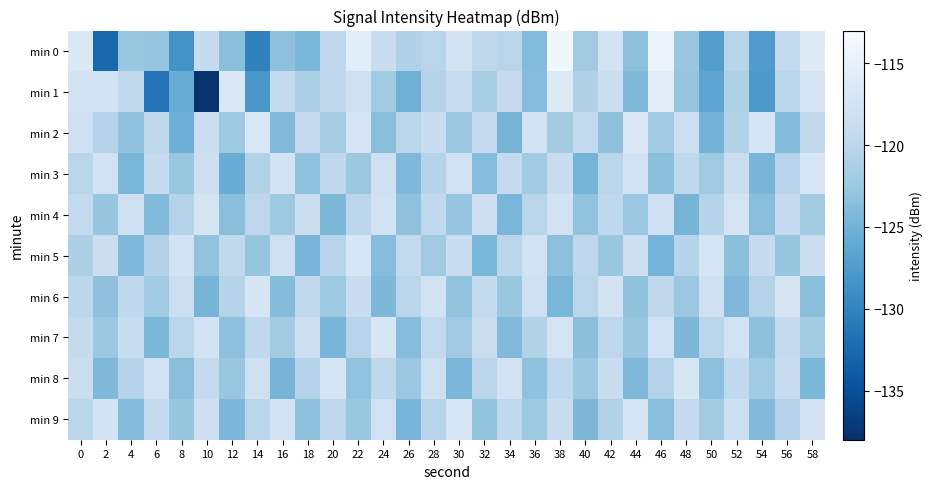

At which category does the chart reach its minimum across all series?

10